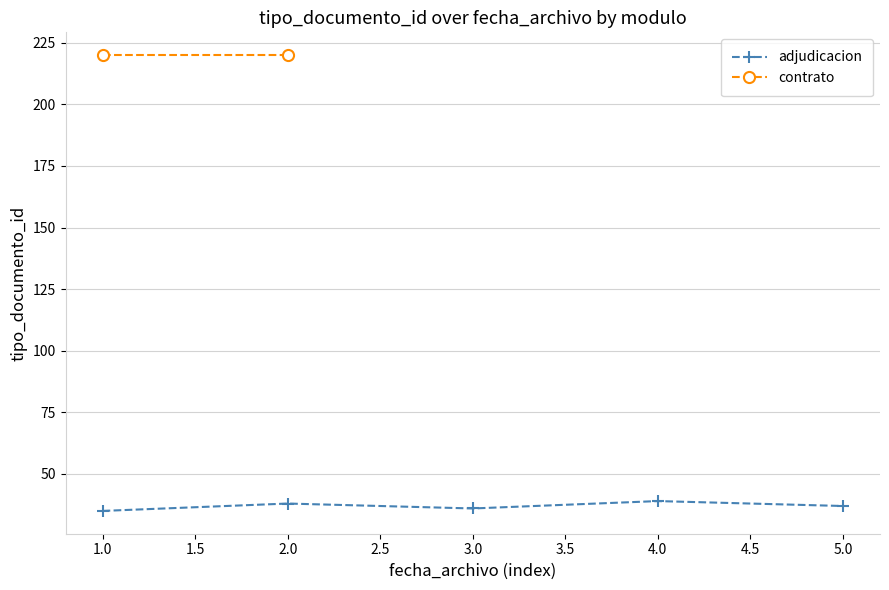

The value of adjudicacion at 3.0 is 36. True or false?

True